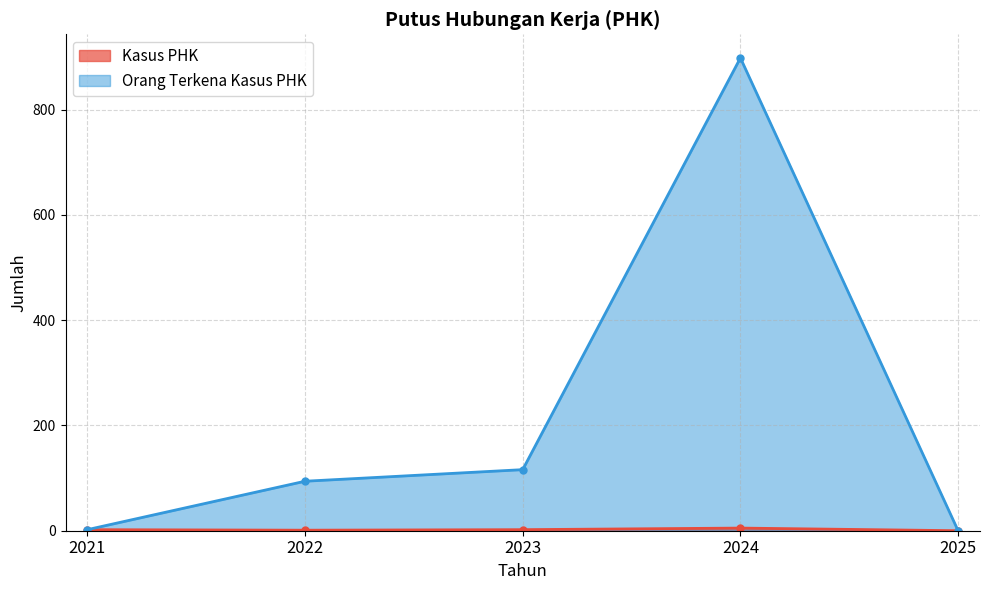

In Kasus PHK, how many points are lower than both neighbors (excluding endpoints)?

1